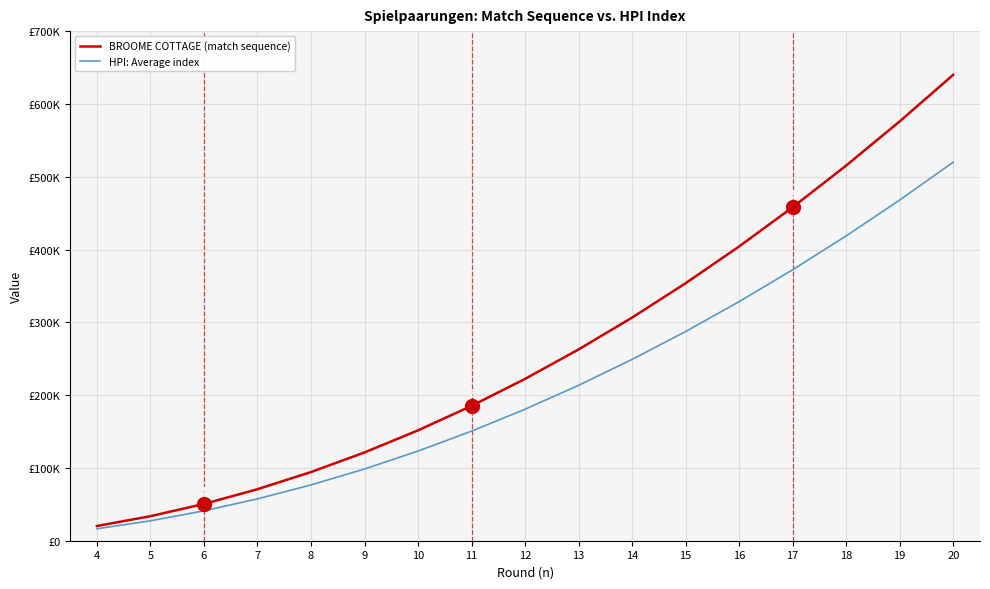

Does the chart display data point markers on the line(s)?

No